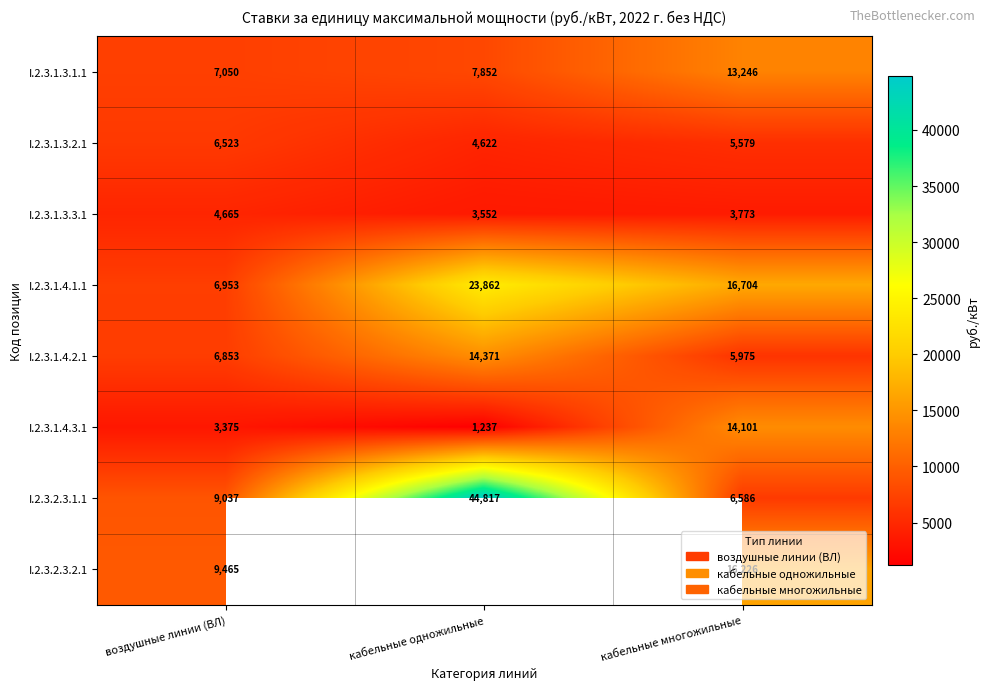

How many data points does each series have?

3